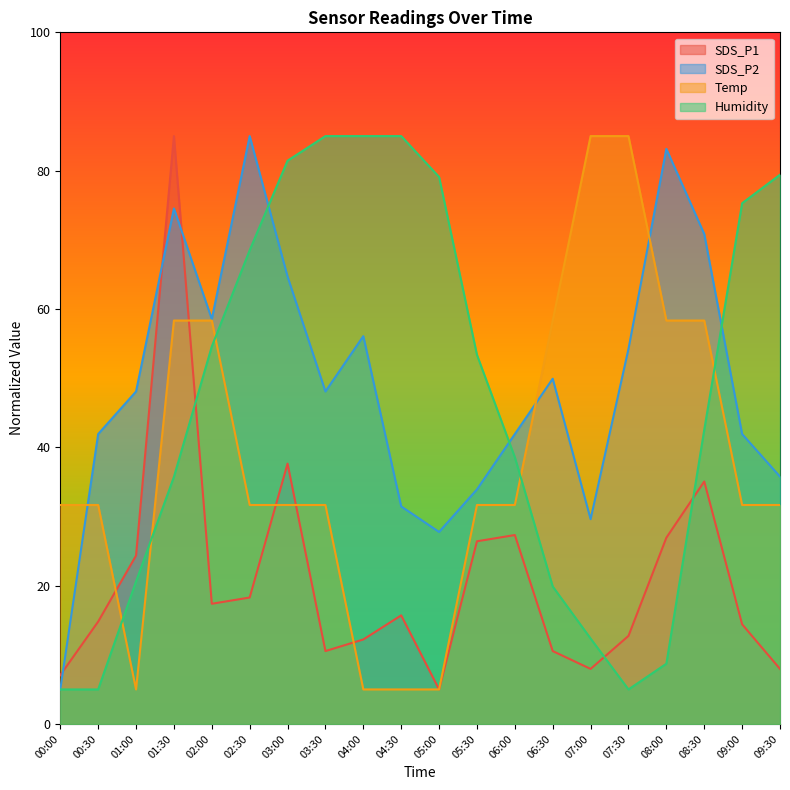

Rank the series at 04:30 from highest to lowest value.

Humidity, SDS_P2, SDS_P1, Temp